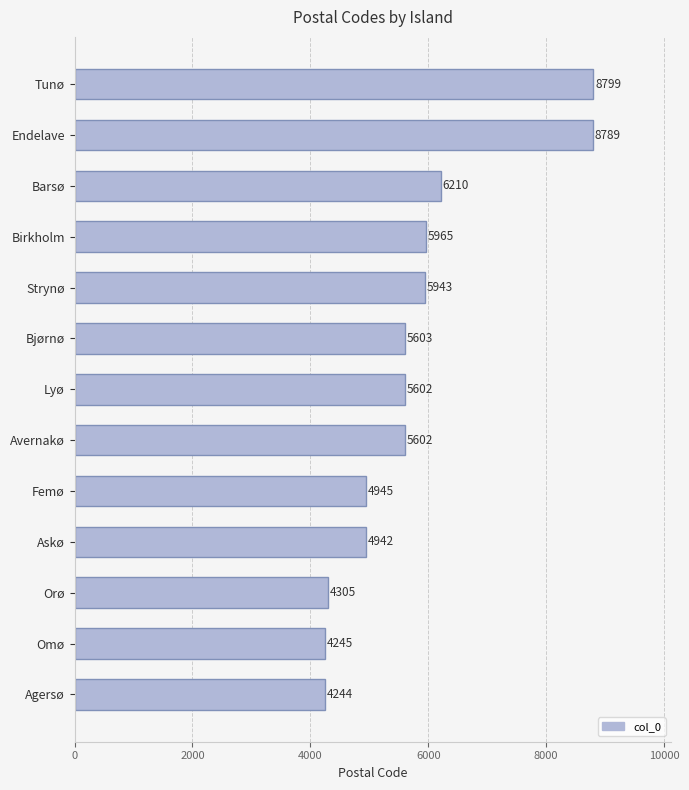

Reading bottom to top, extract all data points from this chart.

Agersø=4244	Omø=4245	Orø=4305	Askø=4942	Femø=4945	Avernakø=5602	Lyø=5602	Bjørnø=5603	Strynø=5943	Birkholm=5965	Barsø=6210	Endelave=8789	Tunø=8799